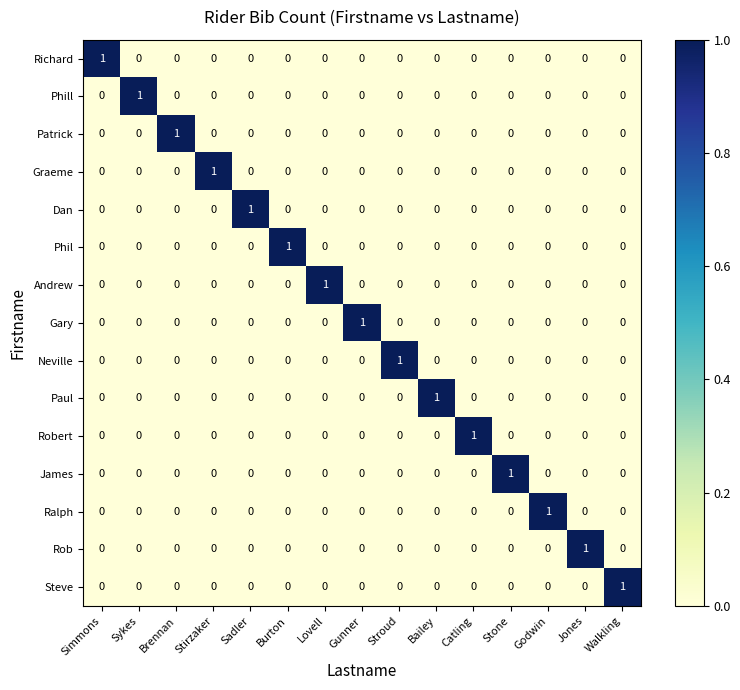

At how many categories does at least one series exceed 0?

15